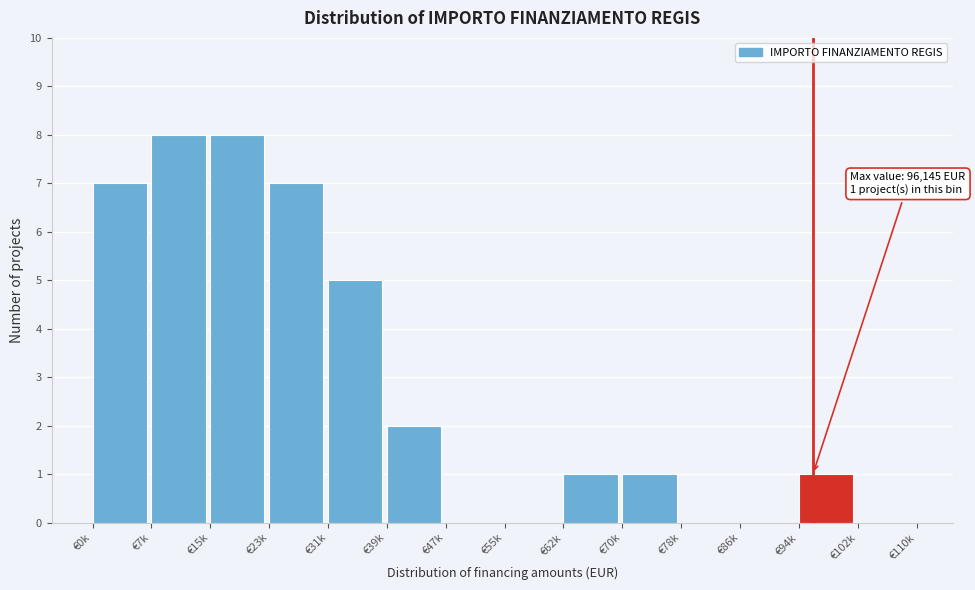

Reading left to right, extract all data points from this chart.

€0k=7	€7k=8	€15k=8	€23k=7	€31k=5	€39k=2	€47k=0	€55k=0	€62k=1	€70k=1	€78k=0	€86k=0	€94k=1	€102k=0